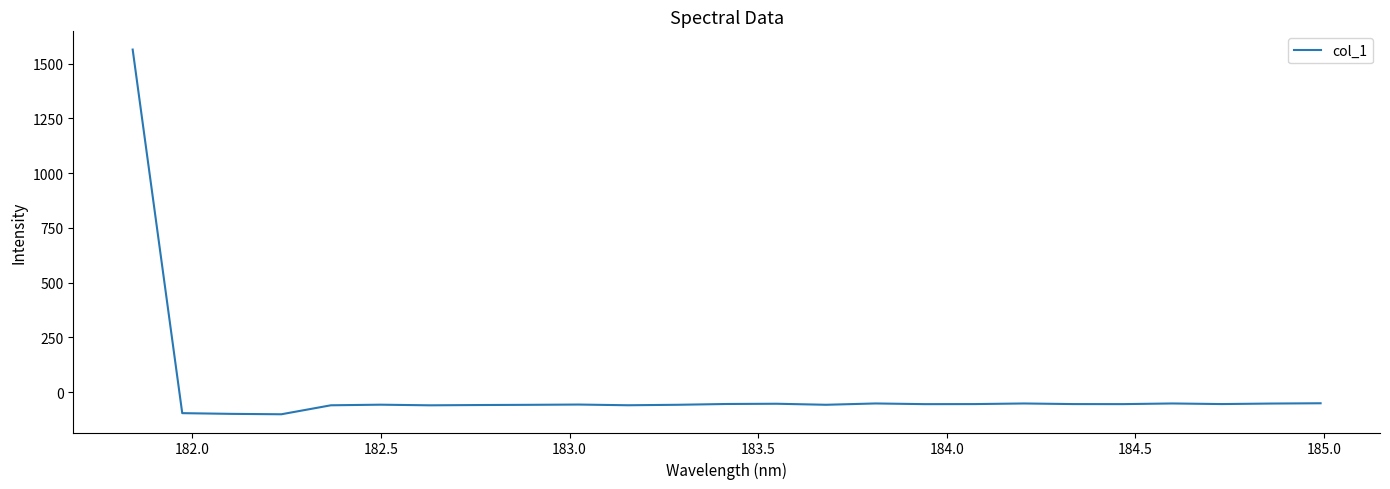

How many values are below -55?

13